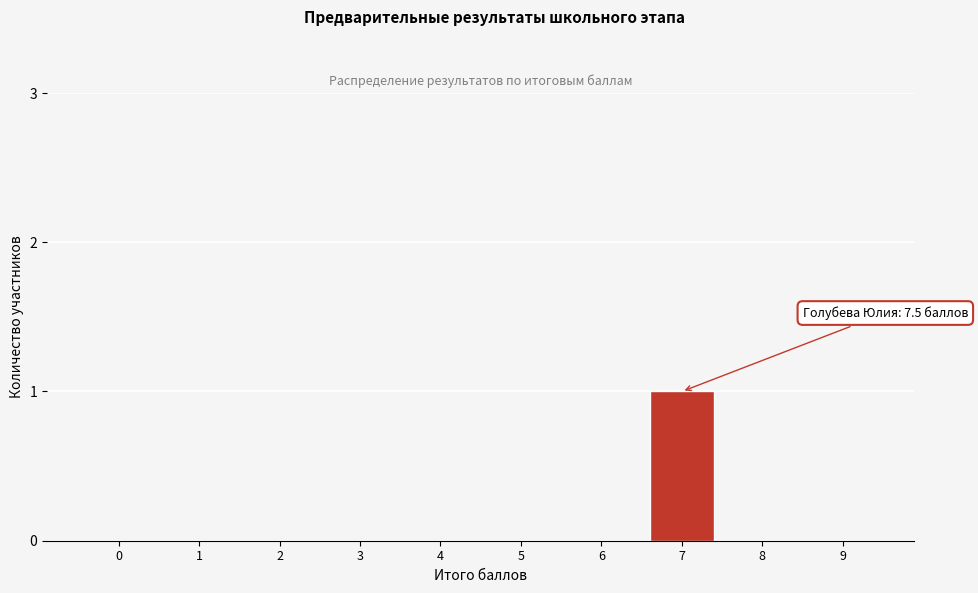

Reading left to right, list all the values displayed in this chart.

0=0	1=0	2=0	3=0	4=0	5=0	6=0	7=1	8=0	9=0